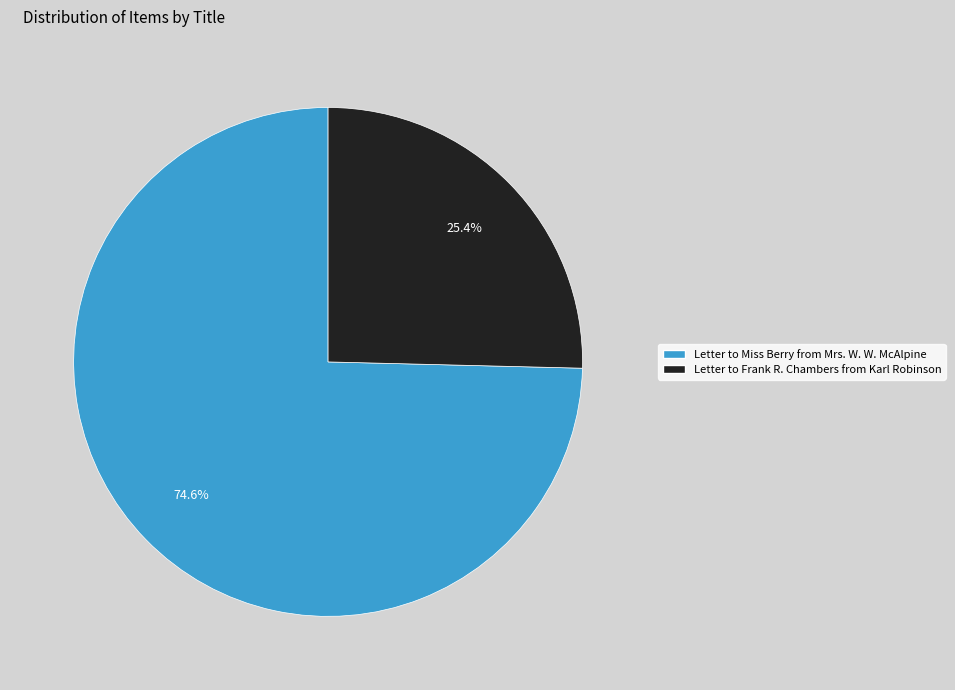

Rank the categories by value from highest to lowest.

Letter to Miss Berry from Mrs. W. W. McAlpine, Letter to Frank R. Chambers from Karl Robinson